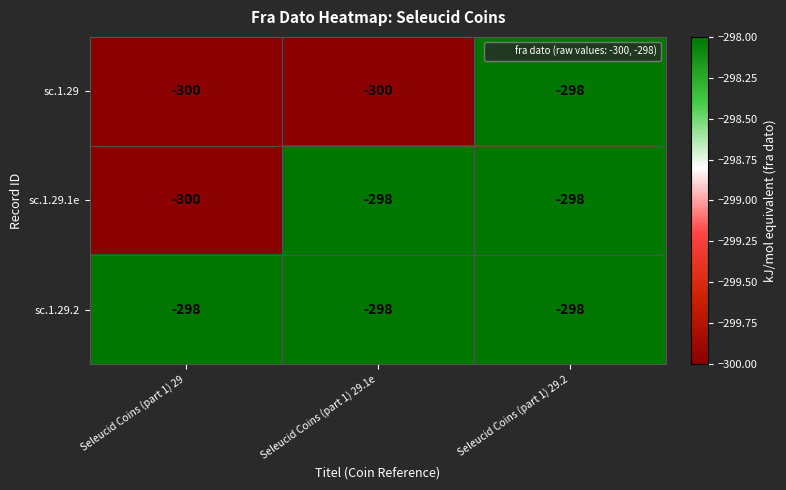

What is the minimum value shown in the chart?

-300